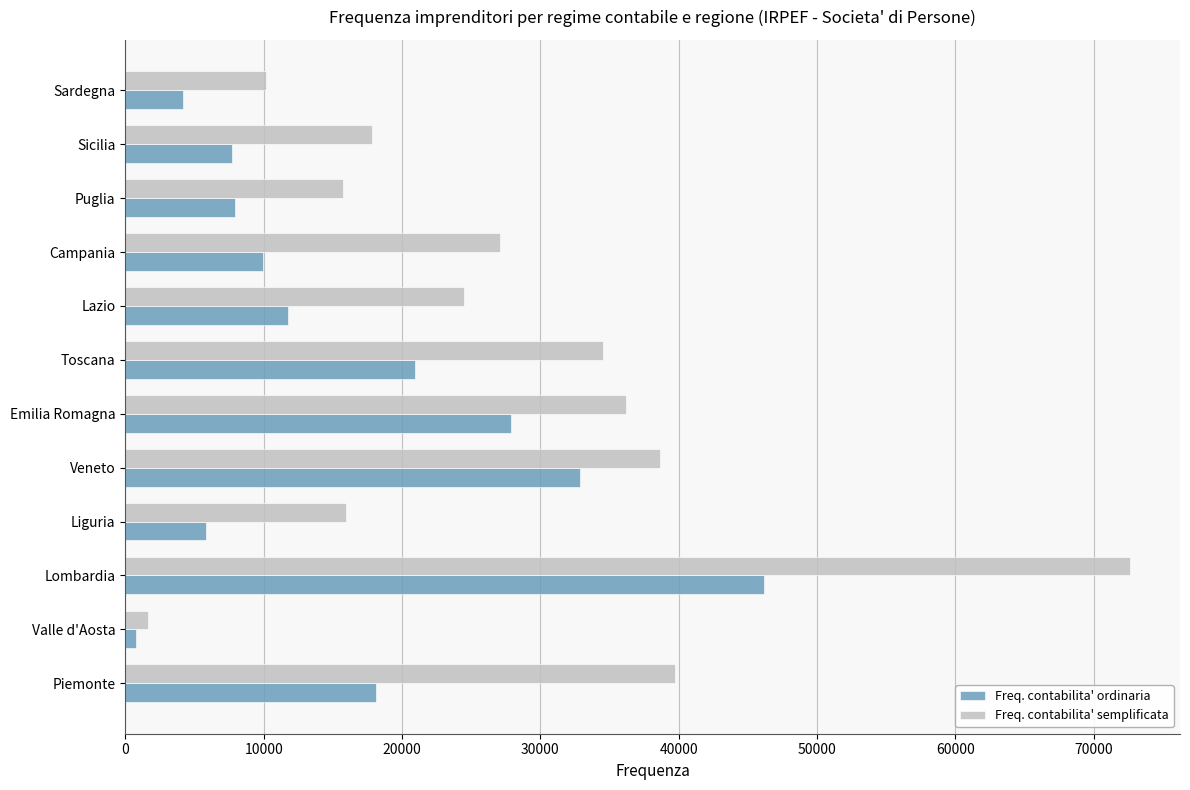

True or false: Freq. contabilita' ordinaria has a value of 36076 at Toscana.

False